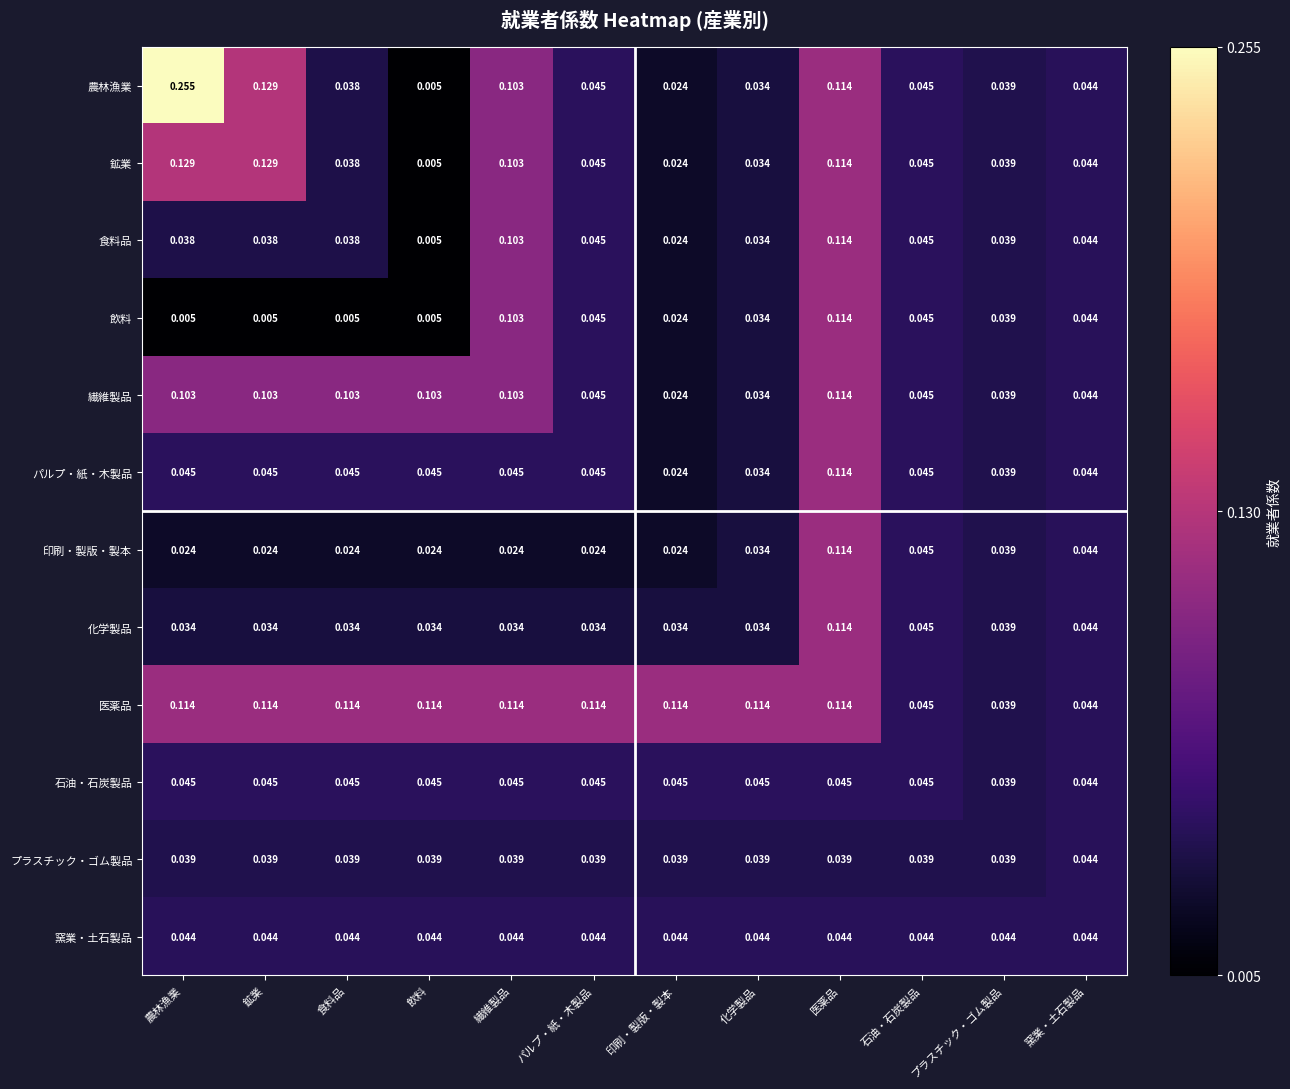

At which label is 繊維製品 closest to 0?

印刷・製版・製本